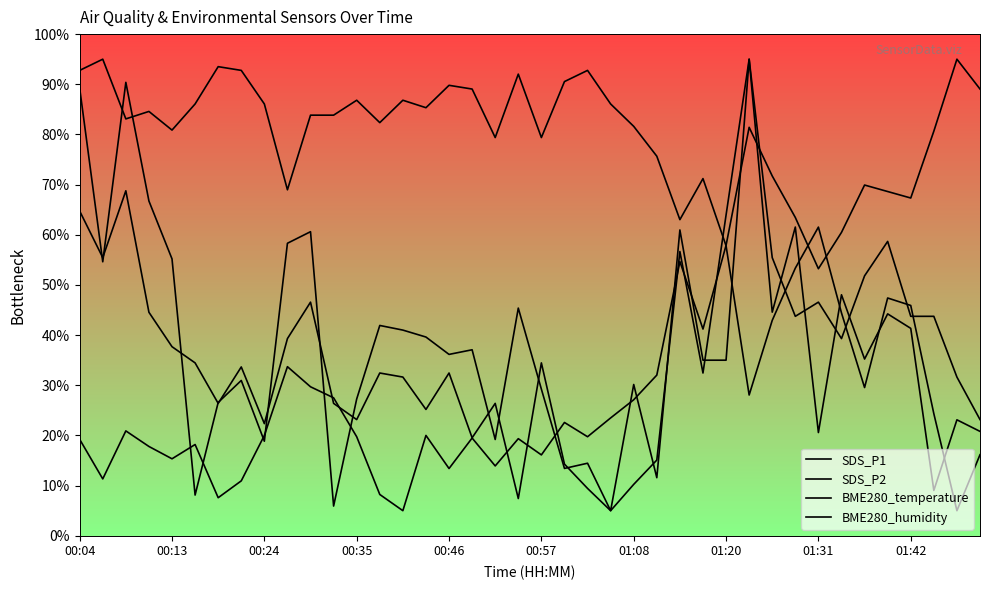

Count the number of categories in the chart.

40